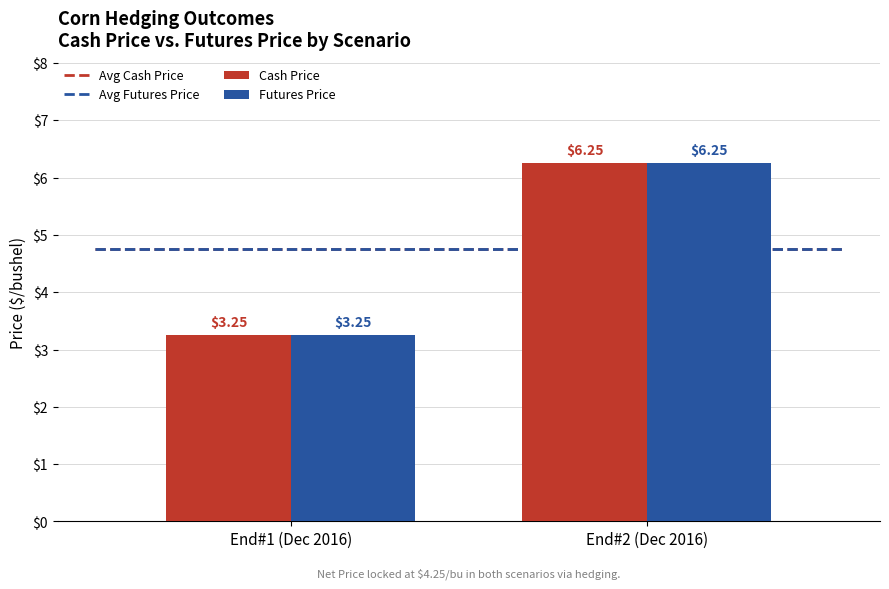

What is the greatest value displayed?

6.2